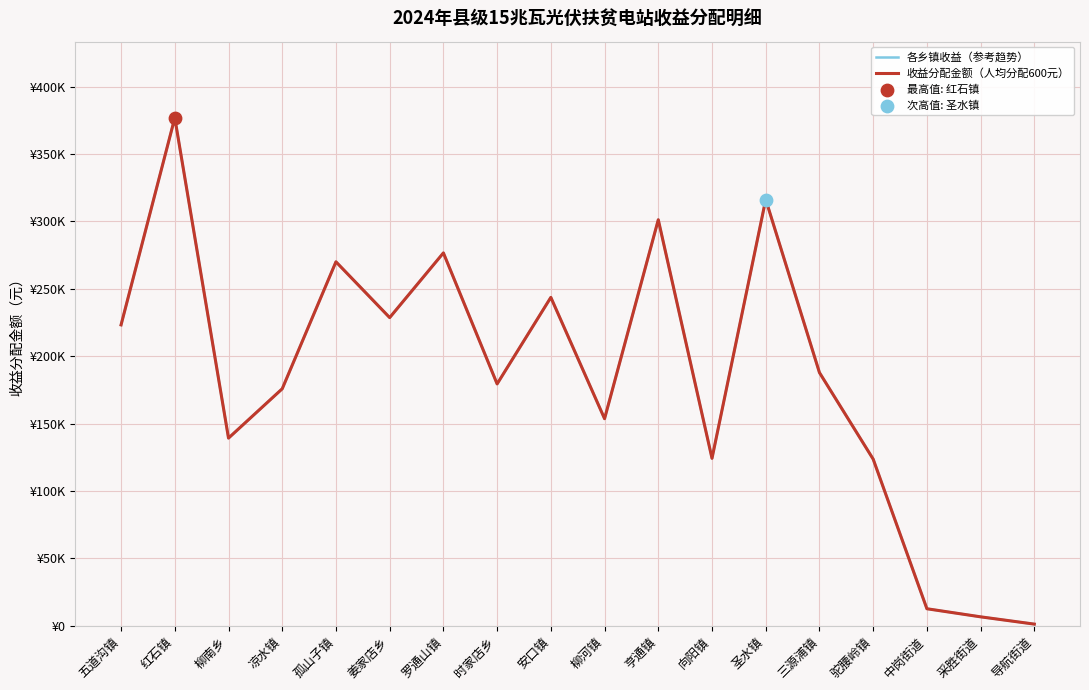

Does the chart have visible grid lines?

Yes